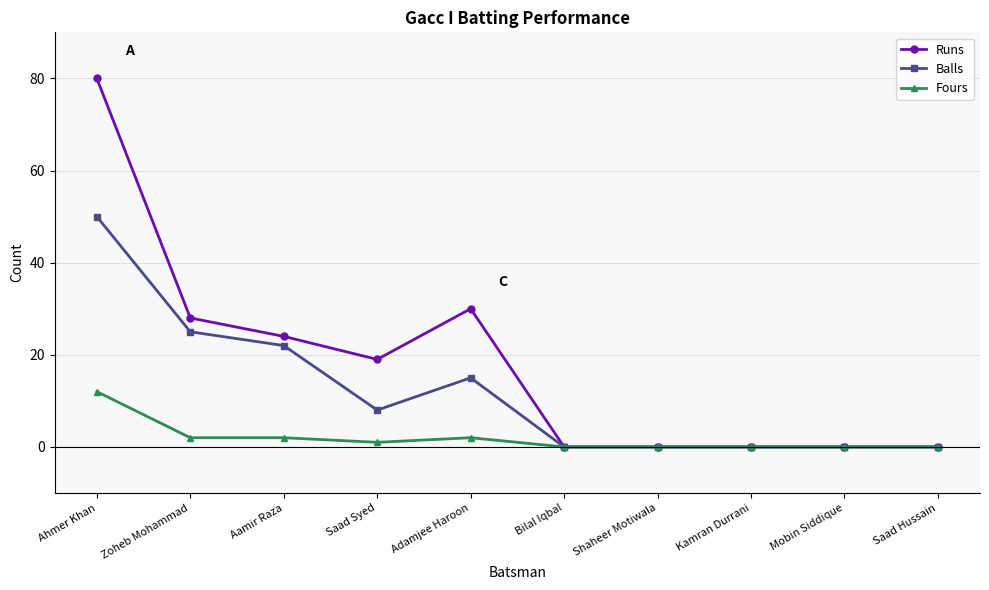

Reading left to right, extract all data points from this chart.

Runs: Ahmer Khan=80	Zoheb Mohammad=28	Aamir Raza=24	Saad Syed=19	Adamjee Haroon=30	Bilal Iqbal=0	Shaheer Motiwala=0	Kamran Durrani=0	Mobin Siddique=0	Saad Hussain=0
Balls: Ahmer Khan=50	Zoheb Mohammad=25	Aamir Raza=22	Saad Syed=8	Adamjee Haroon=15	Bilal Iqbal=0	Shaheer Motiwala=0	Kamran Durrani=0	Mobin Siddique=0	Saad Hussain=0
Fours: Ahmer Khan=12	Zoheb Mohammad=2	Aamir Raza=2	Saad Syed=1	Adamjee Haroon=2	Bilal Iqbal=0	Shaheer Motiwala=0	Kamran Durrani=0	Mobin Siddique=0	Saad Hussain=0